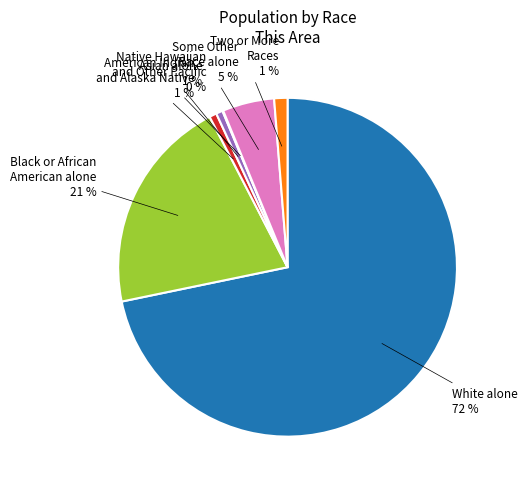

Does any single category account for the majority?

Yes